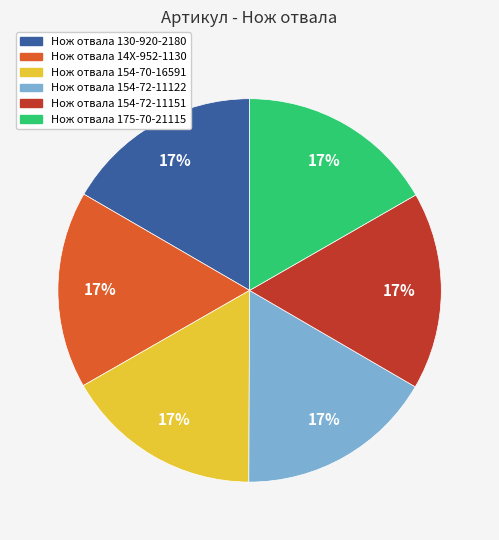

Do Нож отвала 154-72-11122 and Нож отвала 154-72-11151 together represent more than half of the pie?

No